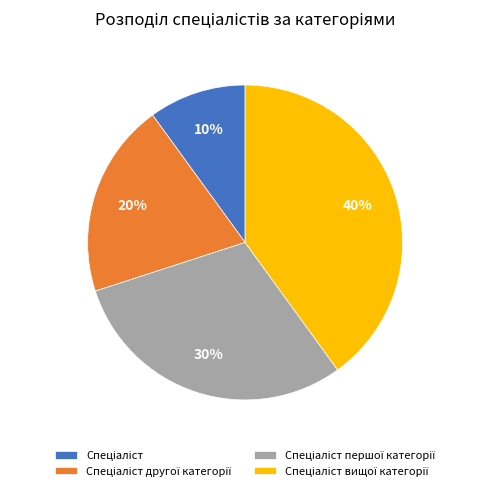

To the nearest percent, what is the difference between the largest and smallest slice percentages?

30%